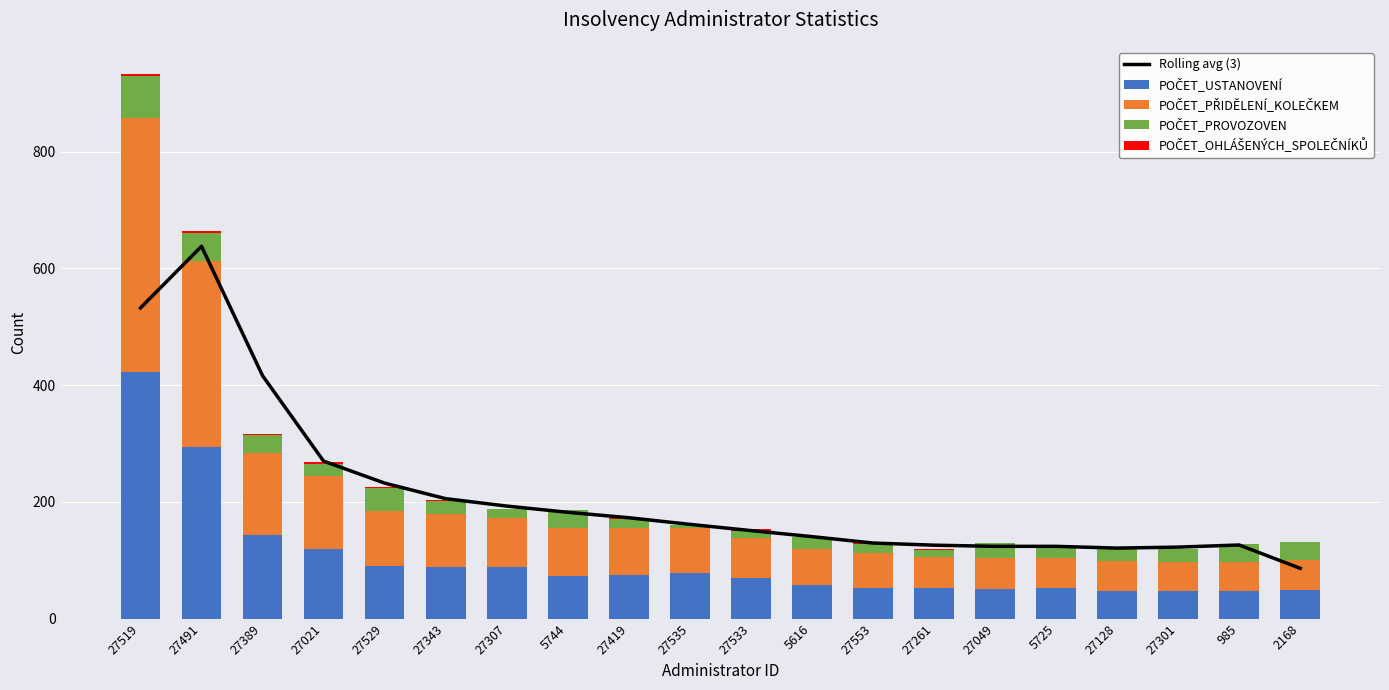

Read the POČET_PŘIDĚLENÍ_KOLEČKEM value at 27021.

125.0